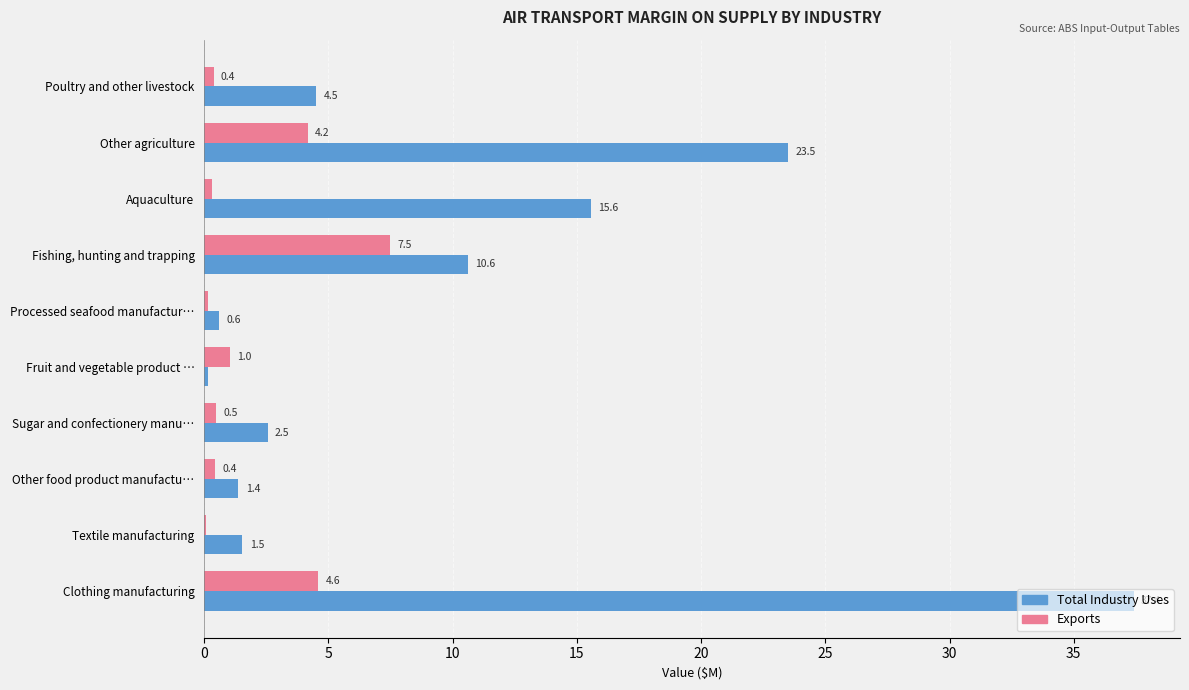

What is the maximum value for Total Industry Uses?

37.4